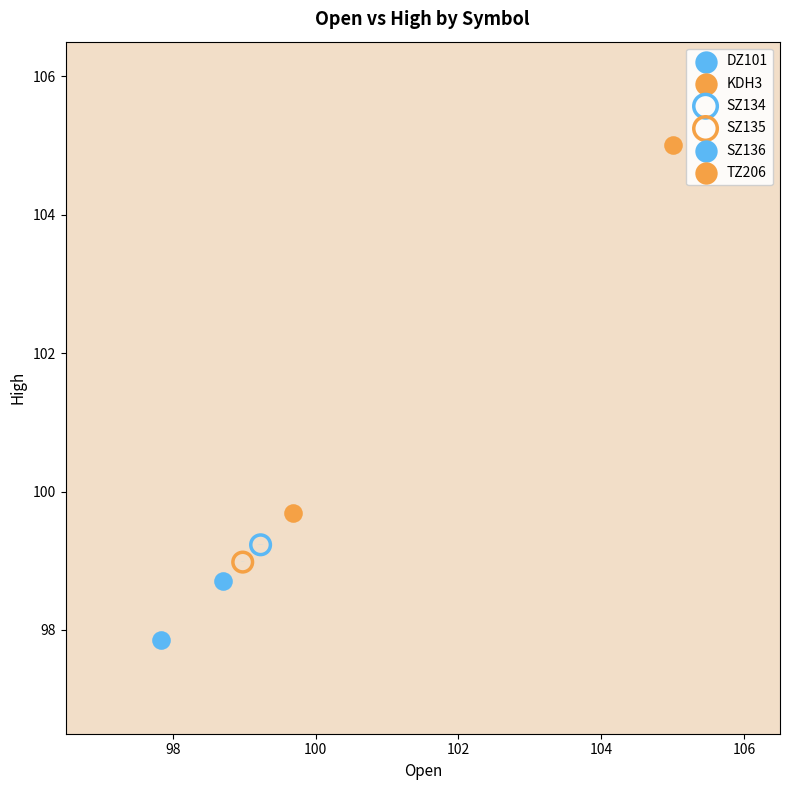

Which series reaches the minimum Y coordinate?

DZ101